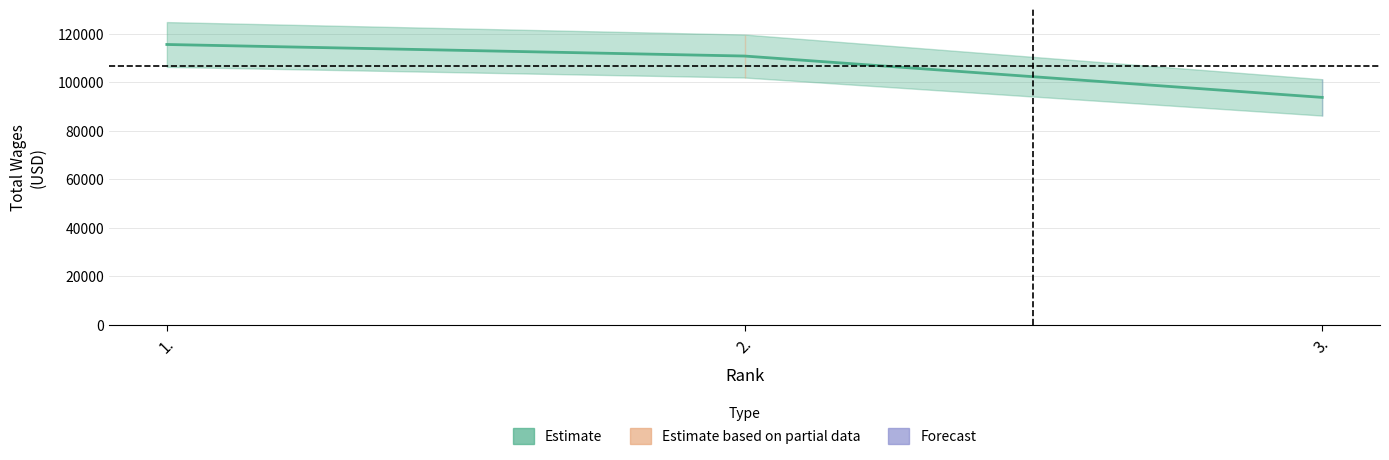

Reading right to left, transcribe all the data shown in this chart.

93668	110726	115488